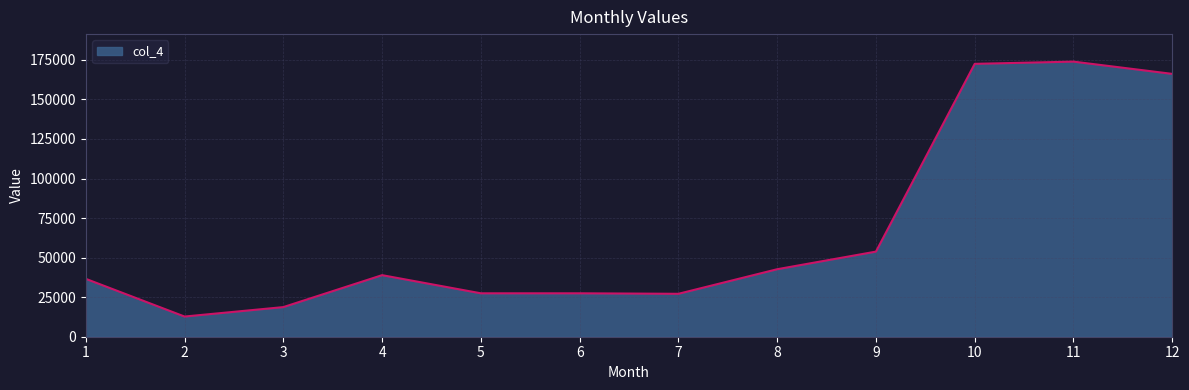

What is the approximate value at 8?

42663.4